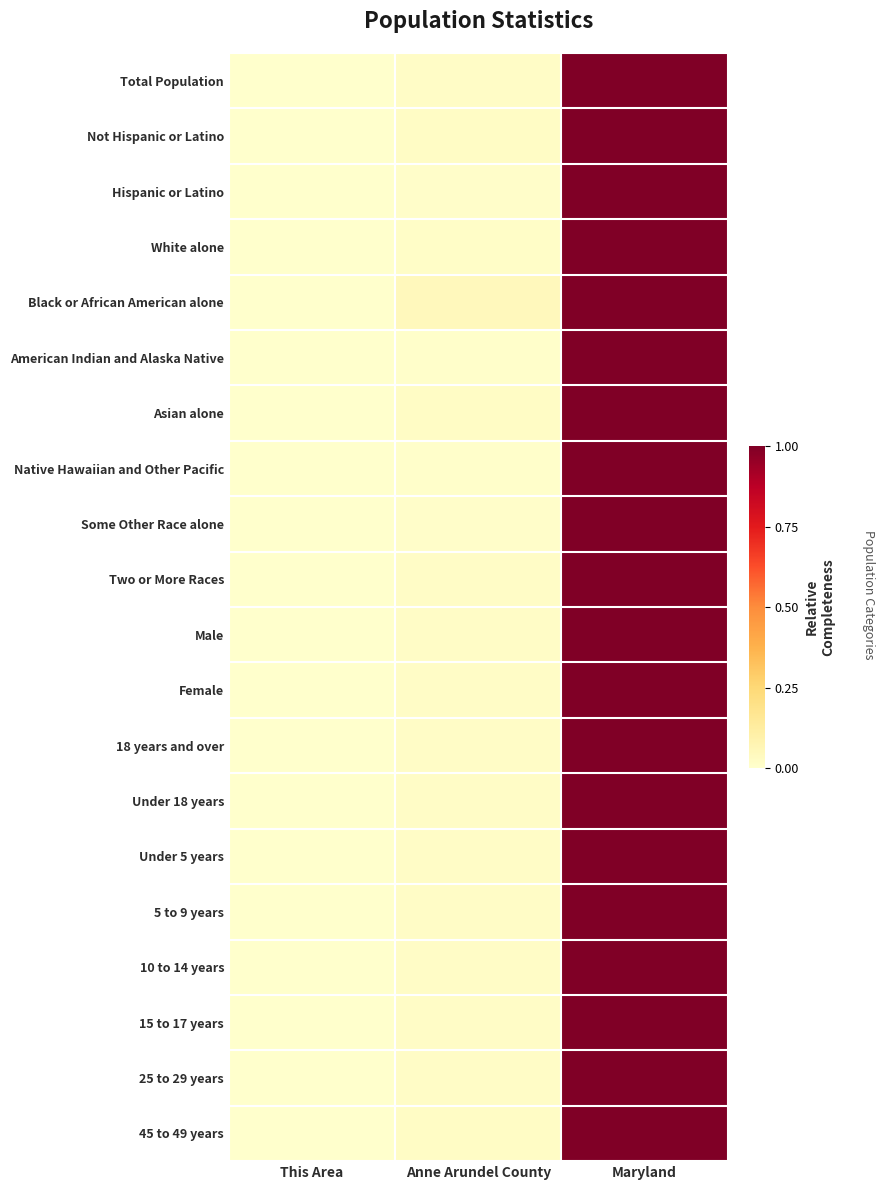

What is the total value across all series at Anne Arundel County?

0.4